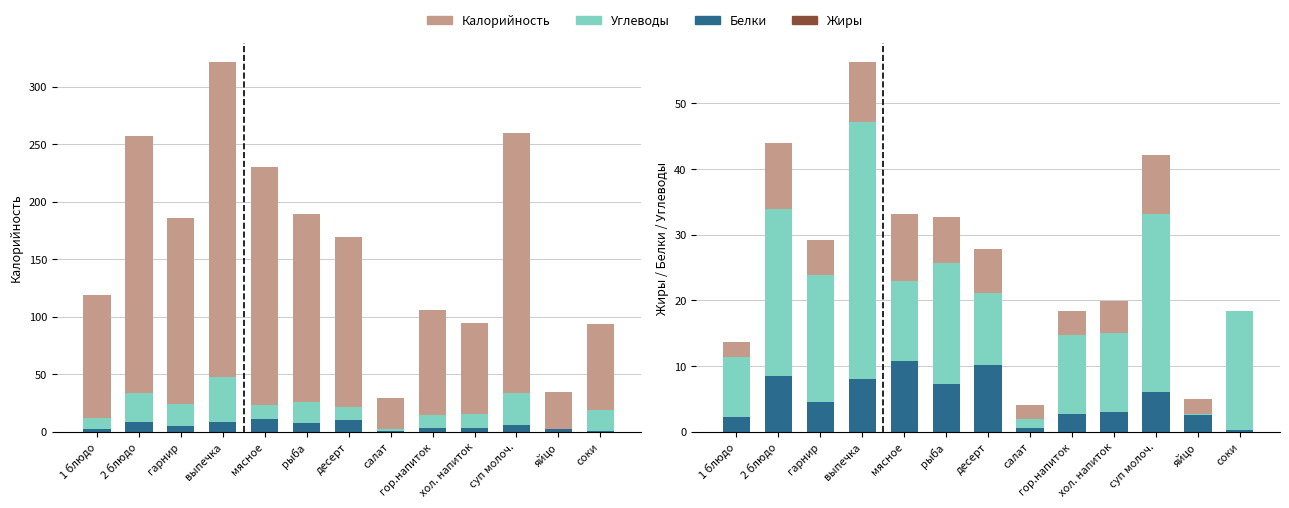

What is the maximum value shown in the chart?

274.7